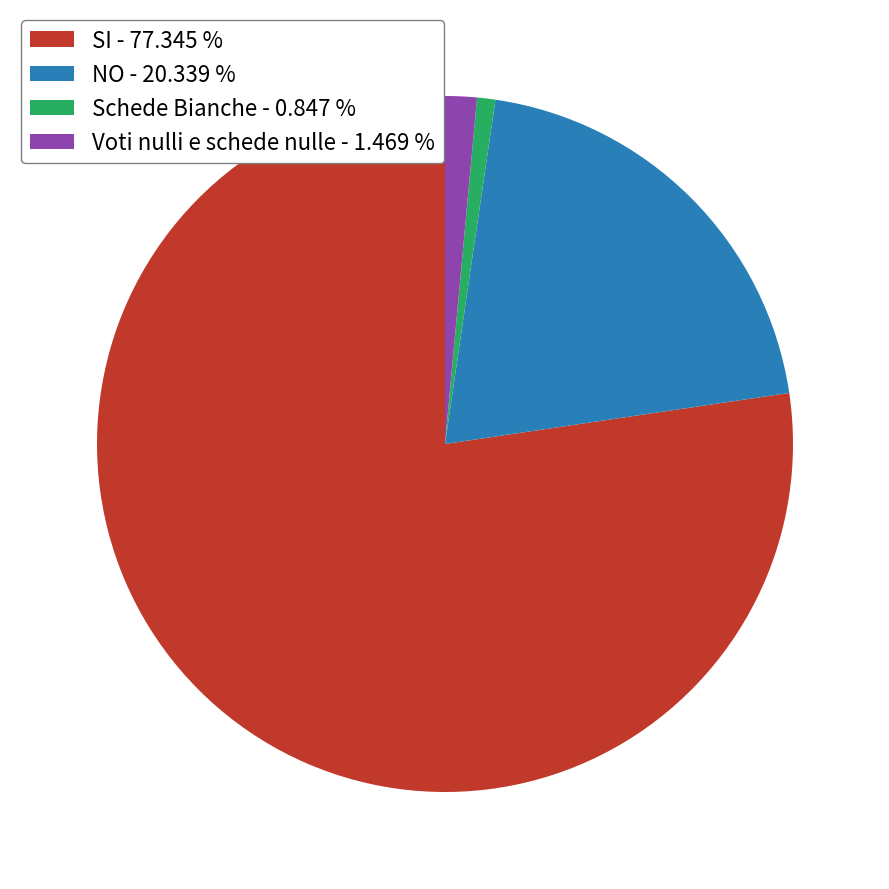

The Schede Bianche slice represents 1% of the pie. True or false?

True